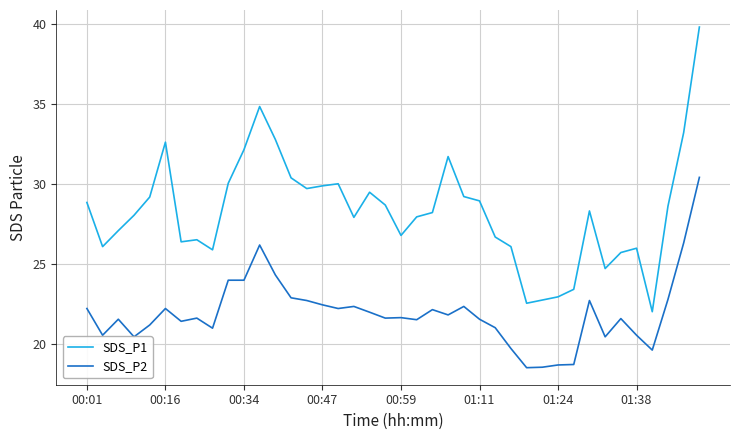

Which series has the widest spread of values?

SDS_P1